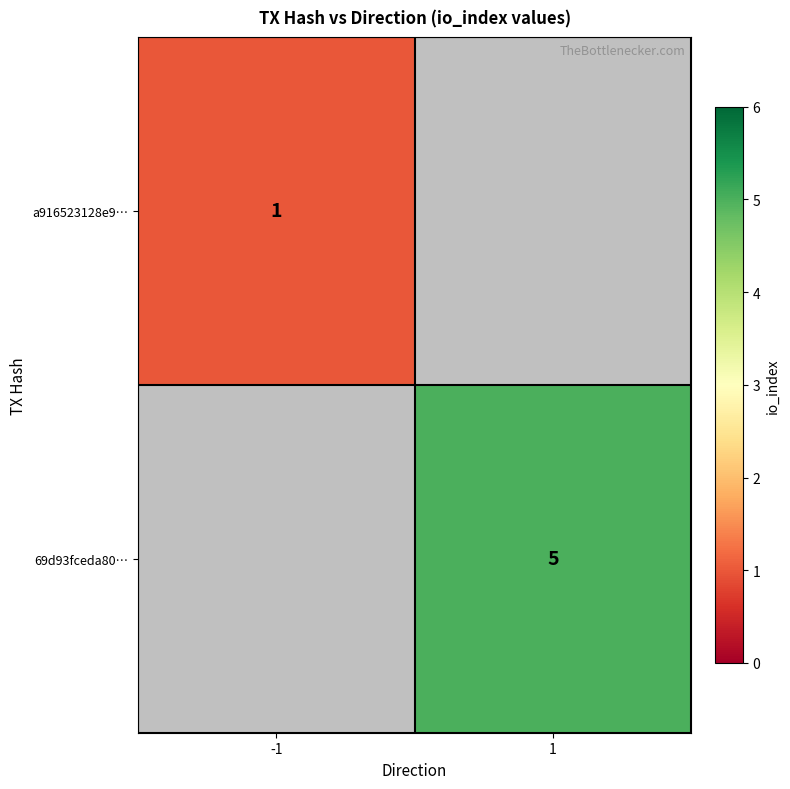

The value of a916523128e9… at -1 is 2. True or false?

False